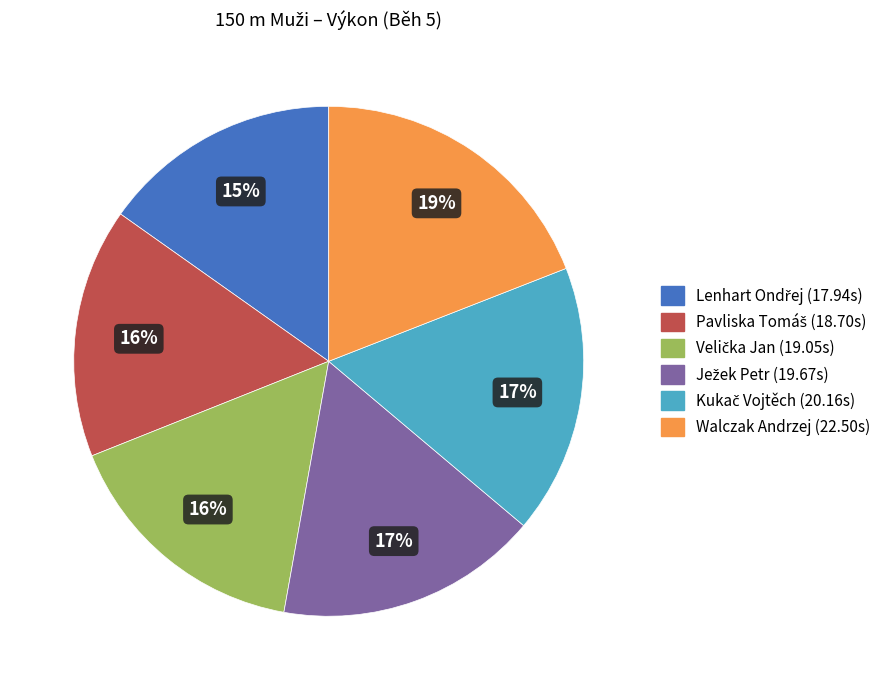

What is the largest slice in the pie chart?

Walczak Andrzej